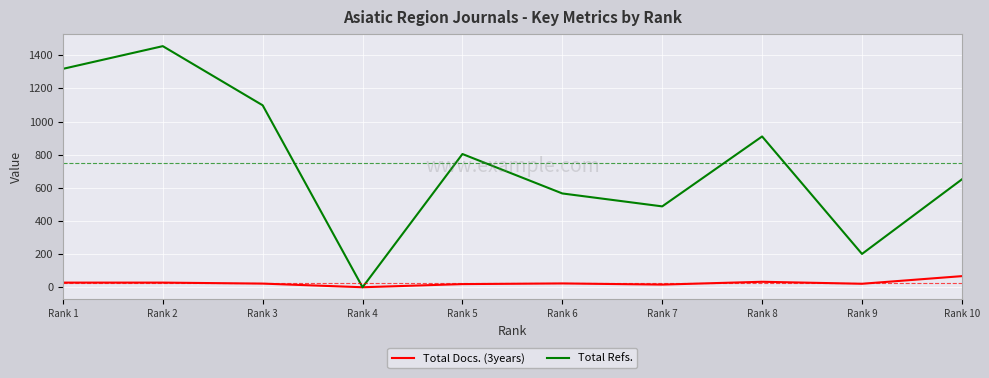

At which category is the sum across all series the highest?

Rank 2